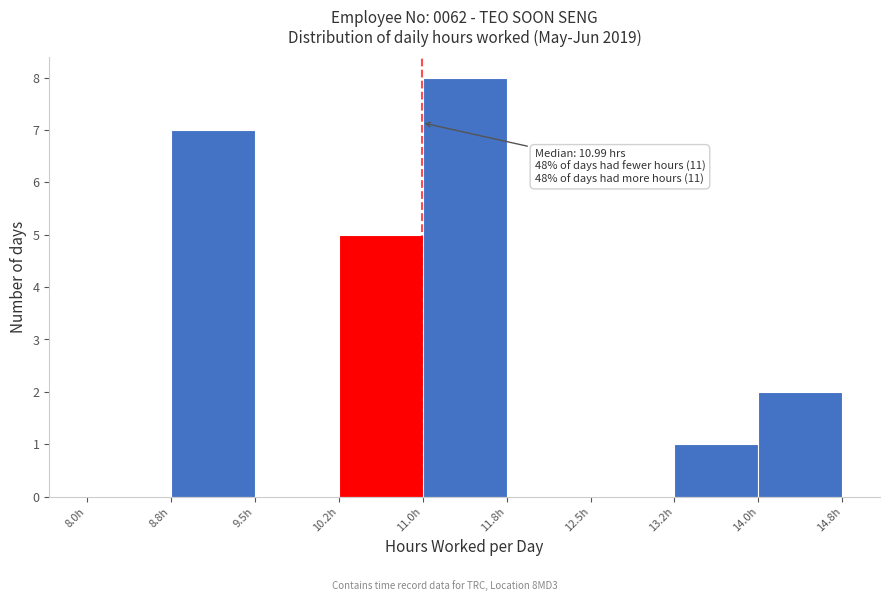

Over which range of the x-axis is the bar tallest?

11.00 to 11.75